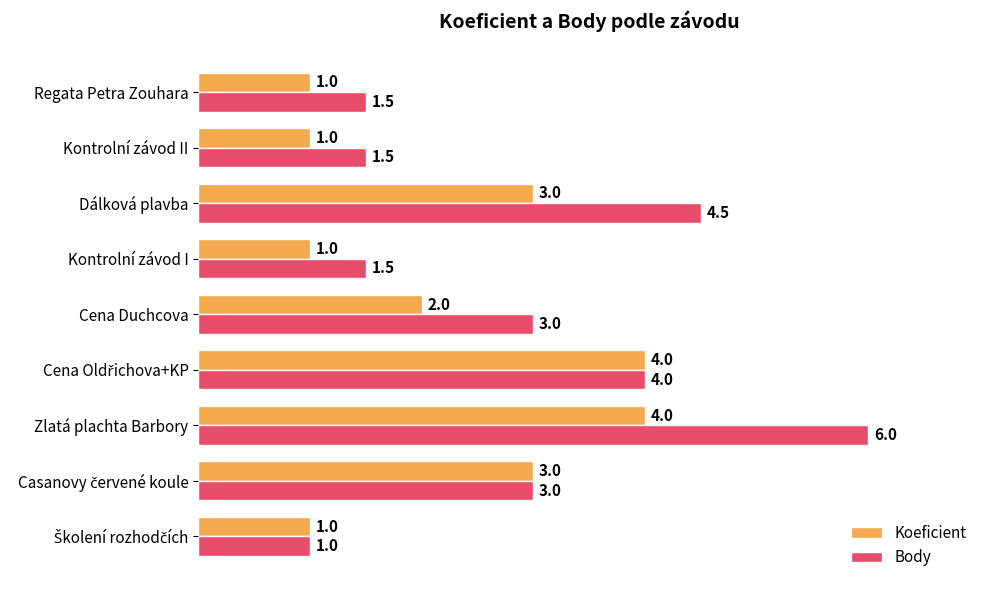

What is the difference between the maximum and second lowest values in the Body series?

4.5